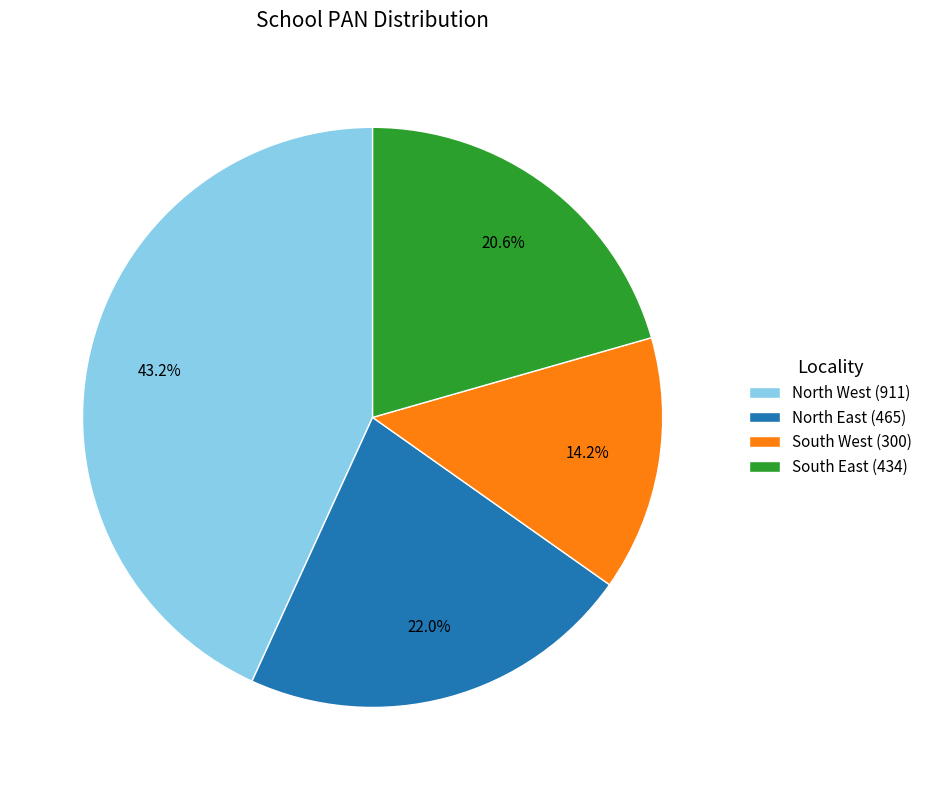

Rank the categories by value from lowest to highest.

South West (300), South East (434), North East (465), North West (911)